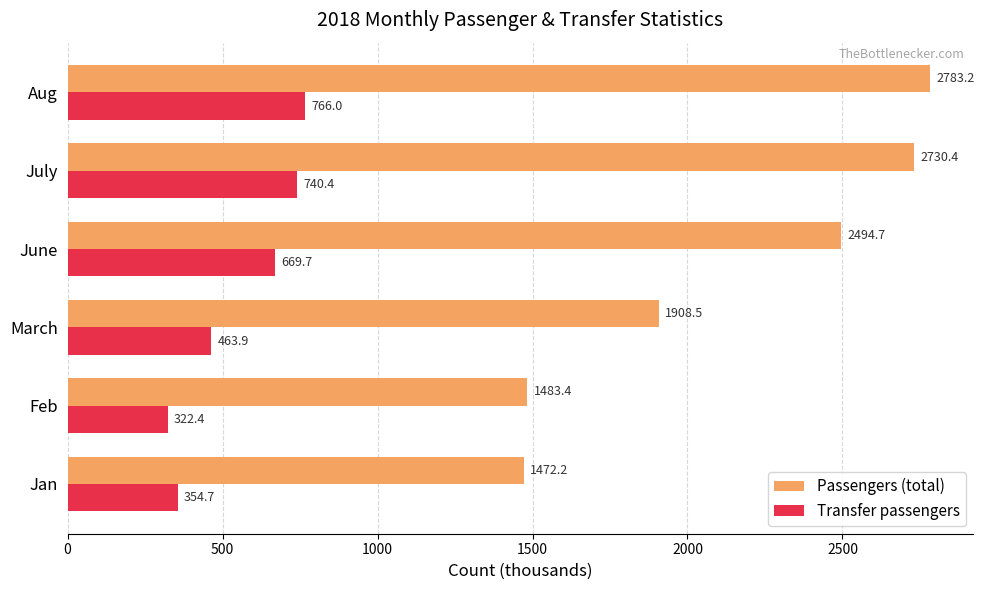

The value of Passengers (total) at Jan is 890.6. True or false?

False